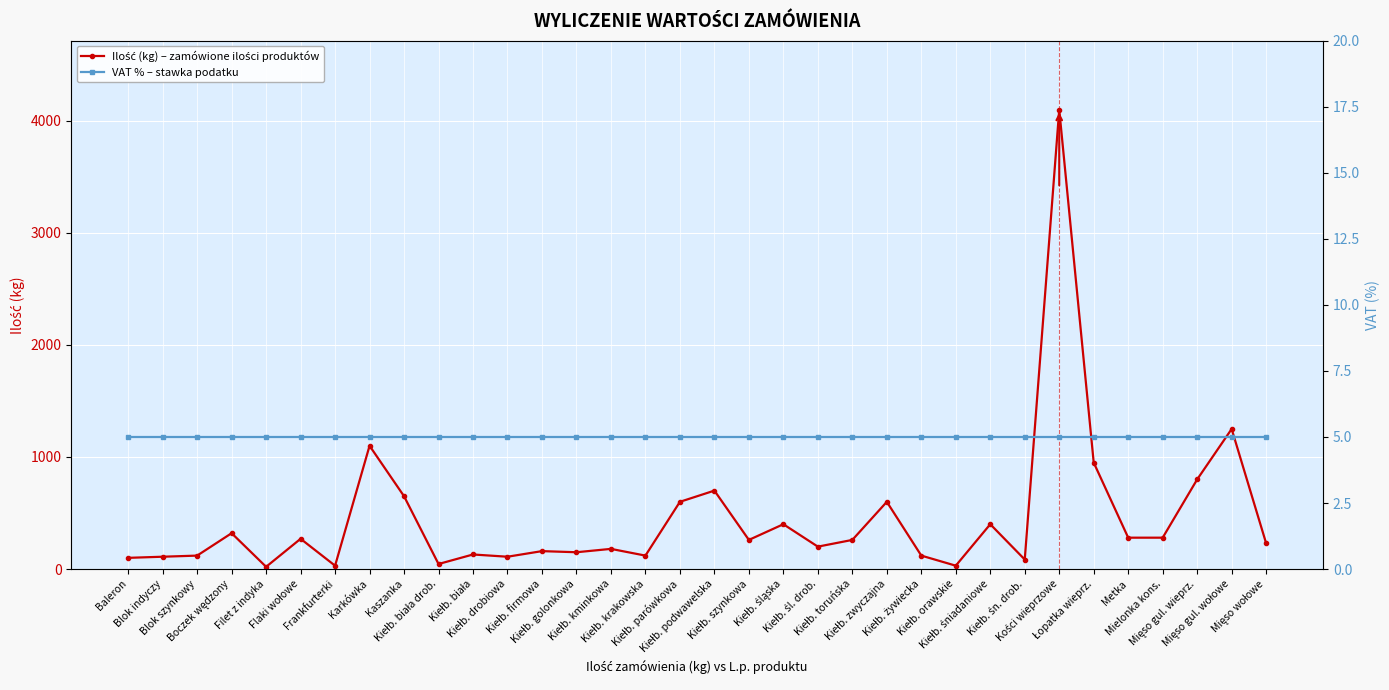

What is the sum of the VAT % – stawka podatku values at Filet z indyka and Kiełb. śn. drob.?

10